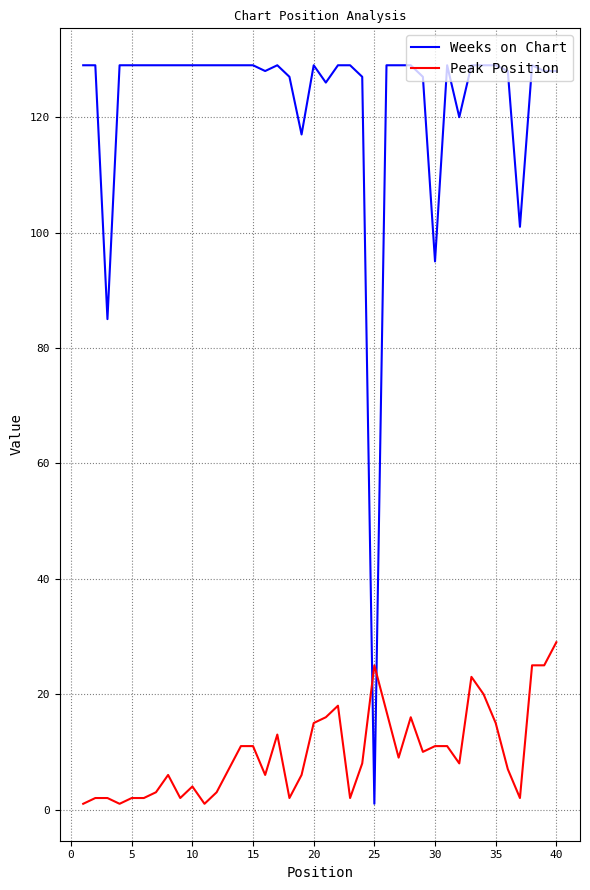

Does the chart have visible grid lines?

Yes